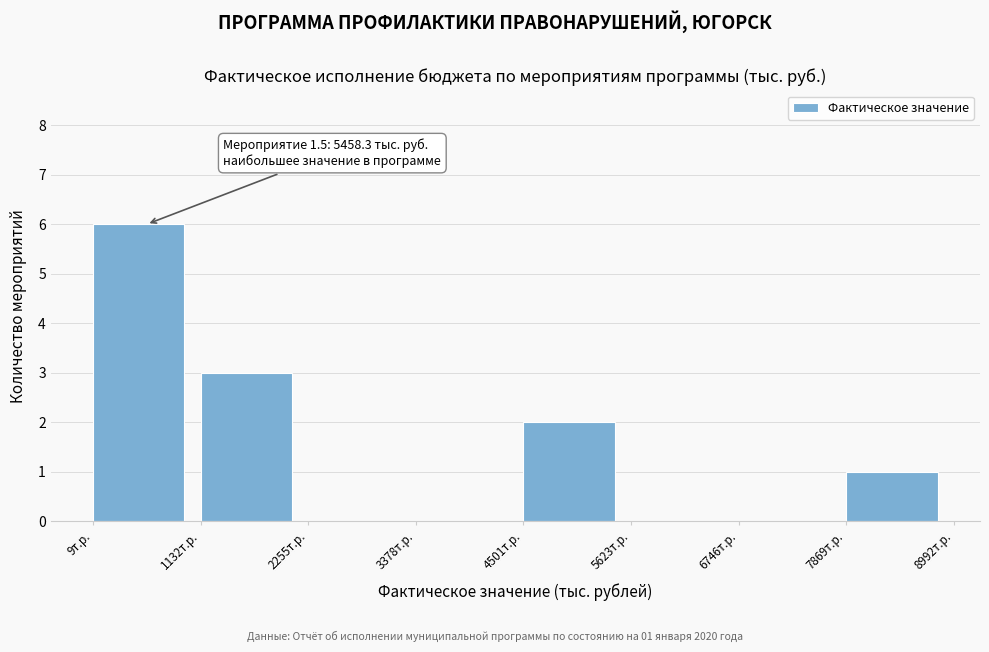

Which range on the x-axis has the tallest bar?

0 to 1200